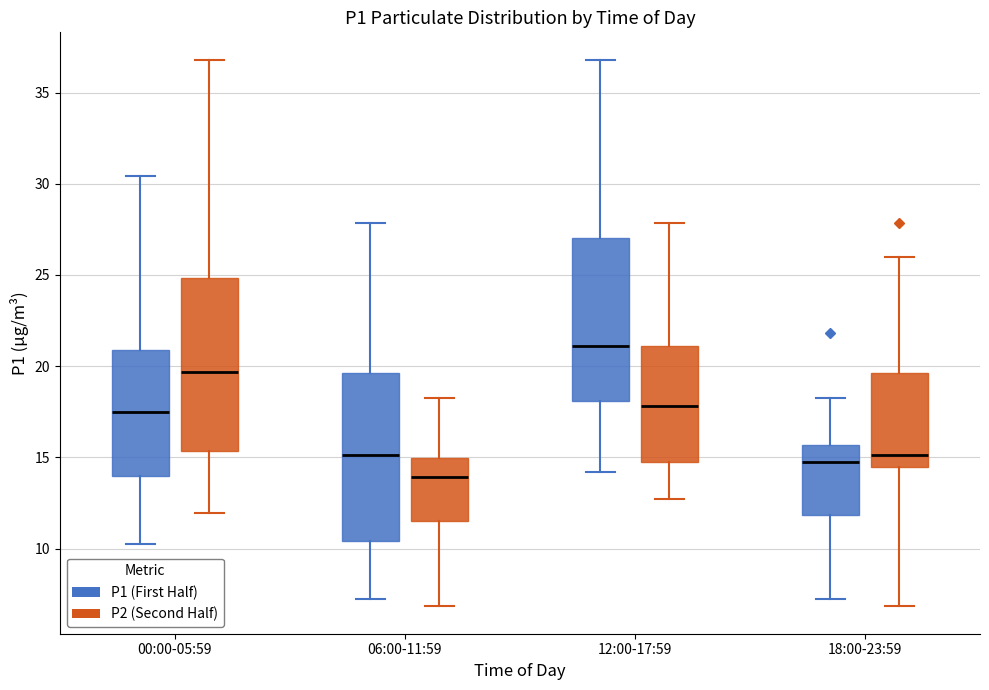

Reading left to right, read every box against the y-axis: the position of its median line, the range the box covers, and the ends of its whiskers. The values are not printed on the chart, so give them approximately, as read against the axis.

00:00-05:59 (P1 (First Half)): median 17.5, box 14.0 to 21.0, whiskers 10.0 to 30.5
00:00-05:59 (P2 (Second Half)): median 19.5, box 15.5 to 25.0, whiskers 12.0 to 37.0
06:00-11:59 (P1 (First Half)): median 15.0, box 10.5 to 19.5, whiskers 7.5 to 28.0
06:00-11:59 (P2 (Second Half)): median 14.0, box 11.5 to 15.0, whiskers 7.0 to 18.5
12:00-17:59 (P1 (First Half)): median 21.0, box 18.0 to 27.0, whiskers 14.0 to 37.0
12:00-17:59 (P2 (Second Half)): median 18.0, box 15.0 to 21.0, whiskers 12.5 to 28.0
18:00-23:59 (P1 (First Half)): median 15.0, box 12.0 to 15.5, whiskers 7.5 to 18.5
18:00-23:59 (P2 (Second Half)): median 15.0, box 14.5 to 19.5, whiskers 7.0 to 26.0